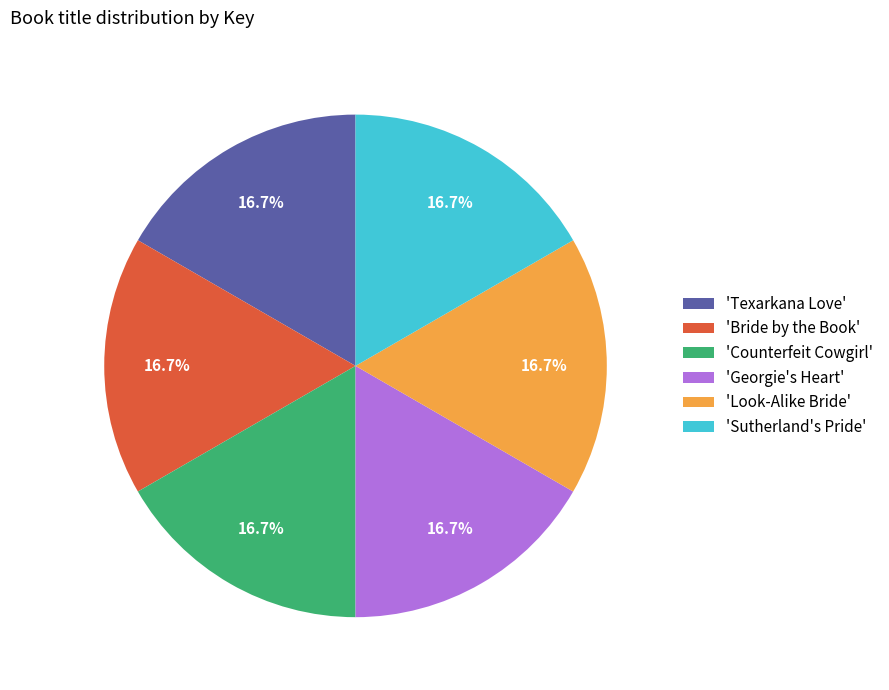

Does any single category account for the majority?

No